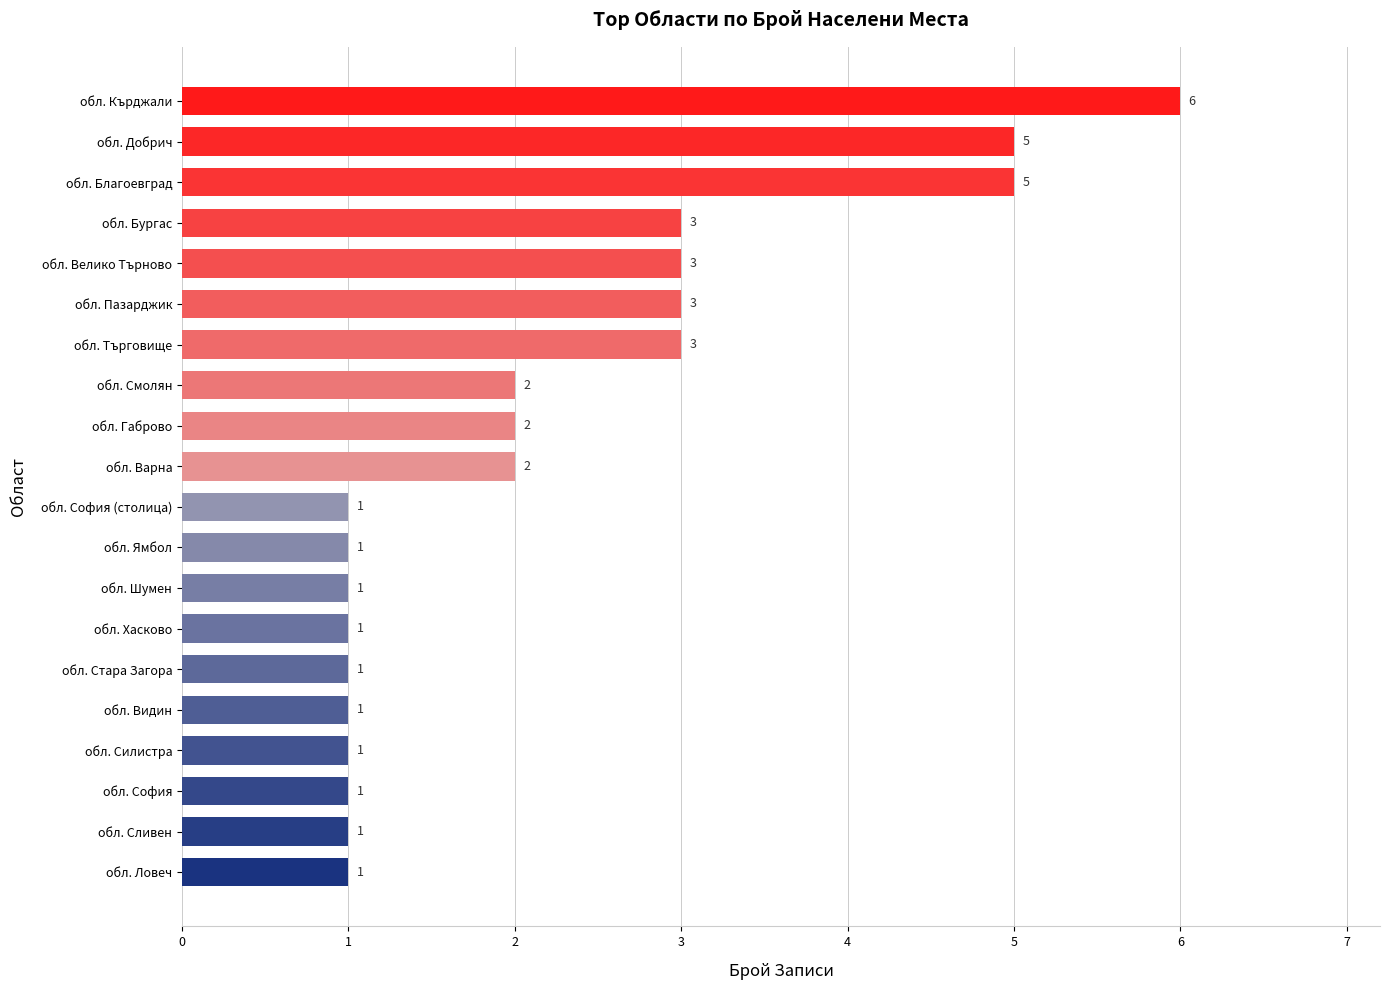

What is the change in value from обл. Варна to обл. Благоевград?

+3